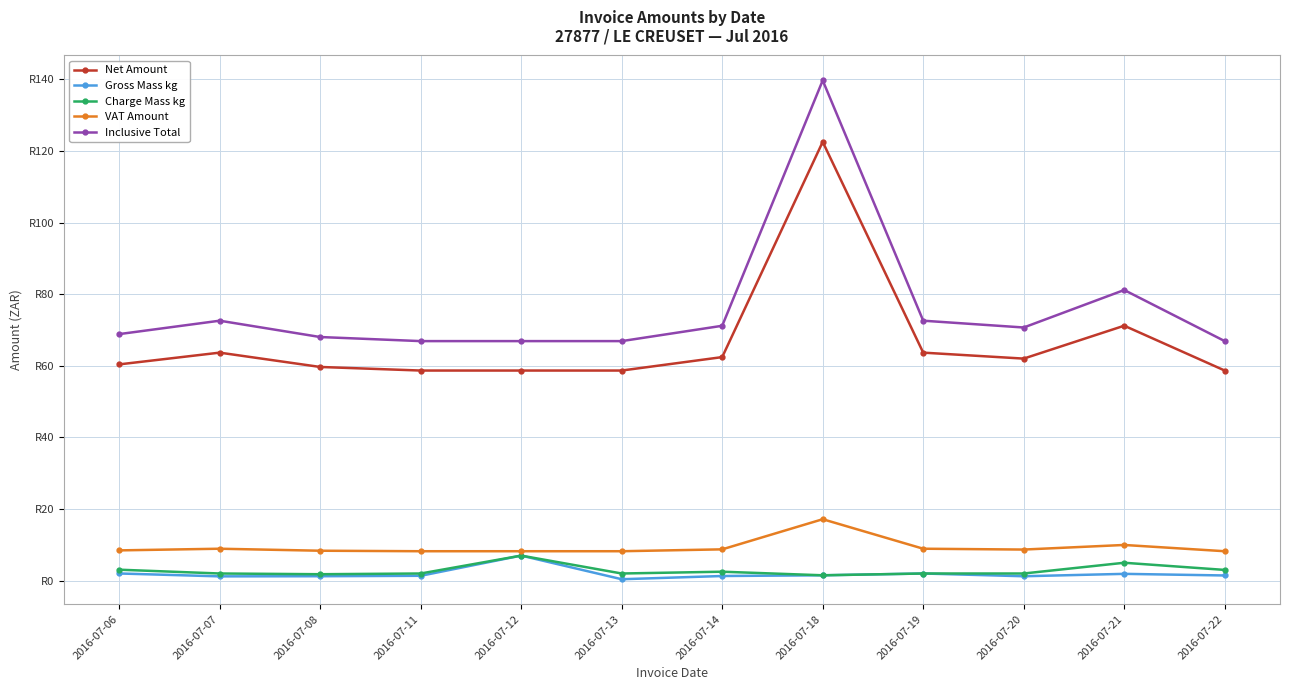

Which has a higher value, 2016-07-06 or 2016-07-11?

2016-07-06